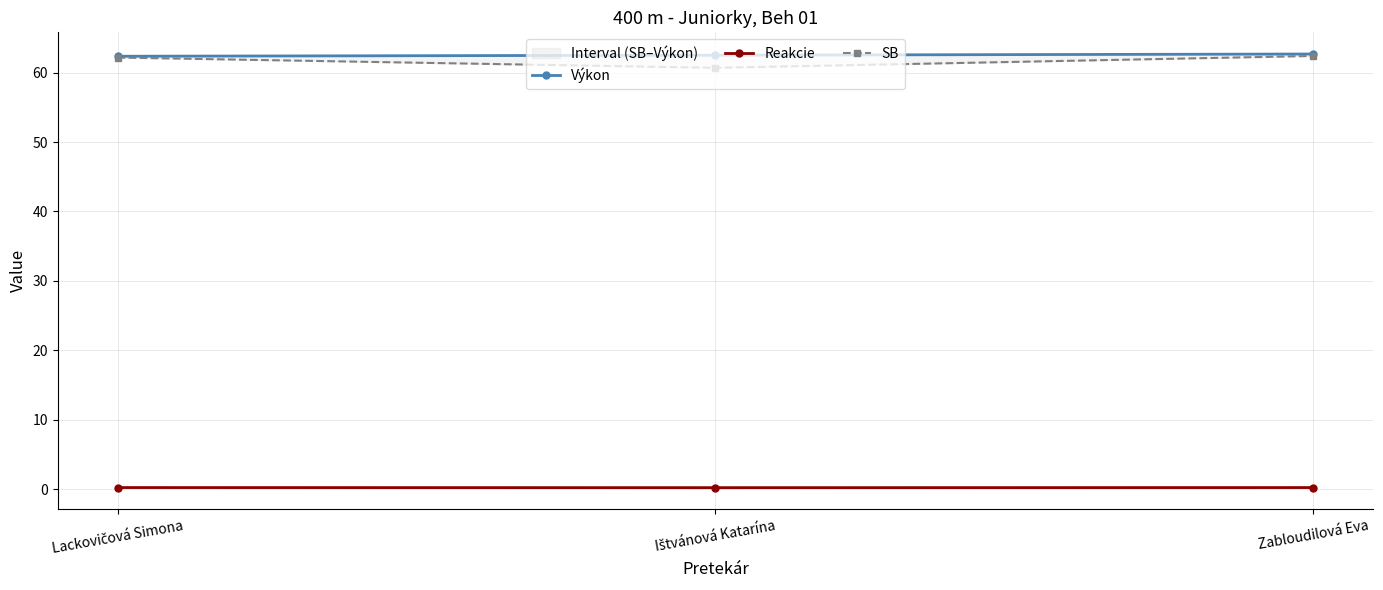

What is the label of the 1st point from the right?

Zabloudilová Eva